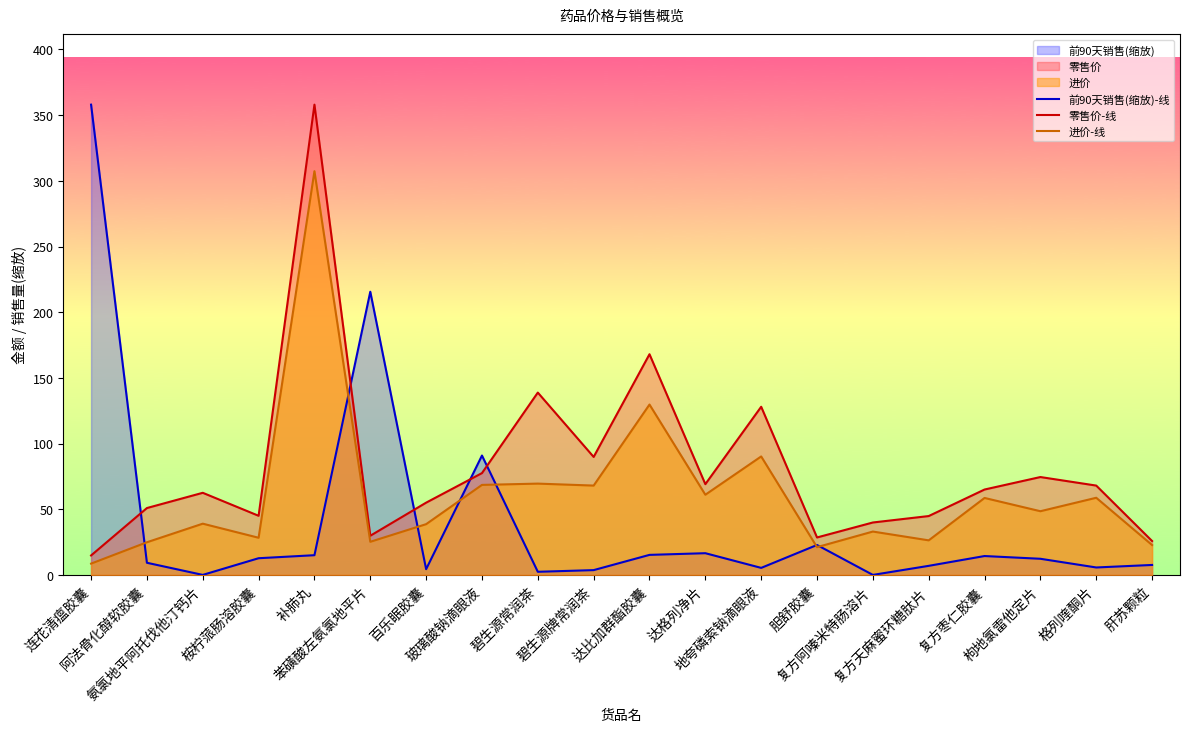

Between which two adjacent categories do 零售价-线 and 前90天销售(缩放)-线 first intersect?

连花清瘟胶囊 and 阿法骨化醇软胶囊